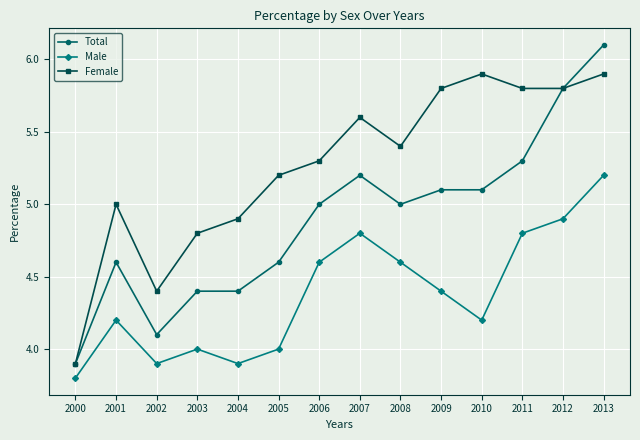

What is the difference between the maximum and second lowest values in the Total series?

2.0